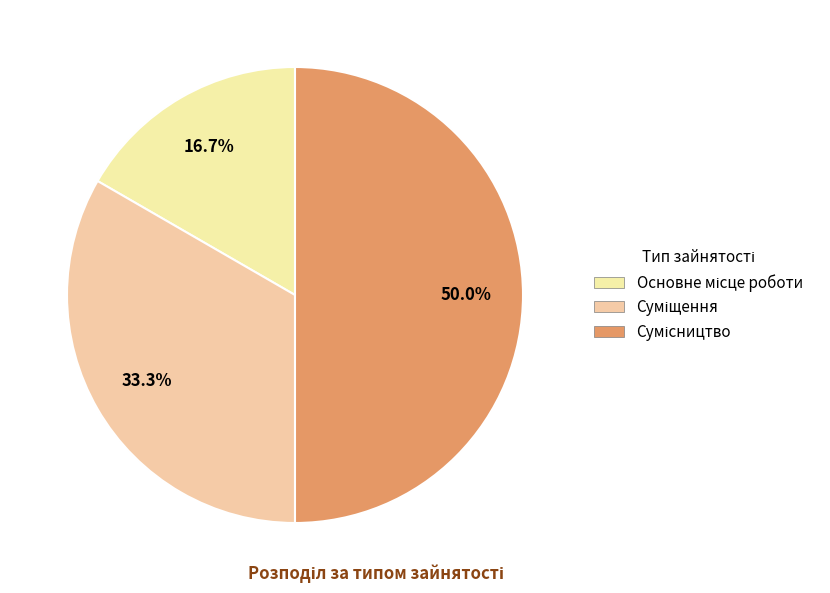

How many segments does this pie chart have?

3